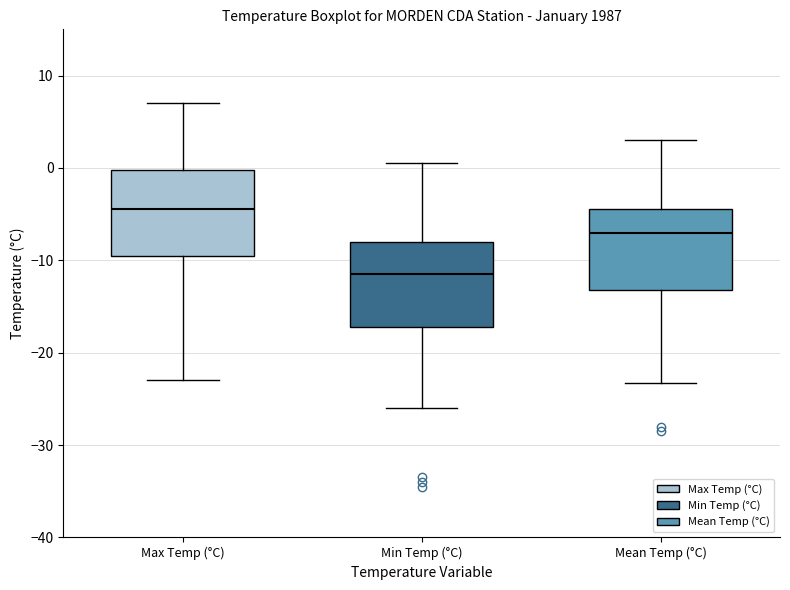

Reading left to right, read every box against the y-axis: the position of its median line, the range the box covers, and the ends of its whiskers. The values are not printed on the chart, so give them approximately, as read against the axis.

Max Temp (°C): median -4, box -9 to 0, whiskers -23 to 7
Min Temp (°C): median -11, box -17 to -8, whiskers -26 to 1
Mean Temp (°C): median -7, box -13 to -4, whiskers -23 to 3